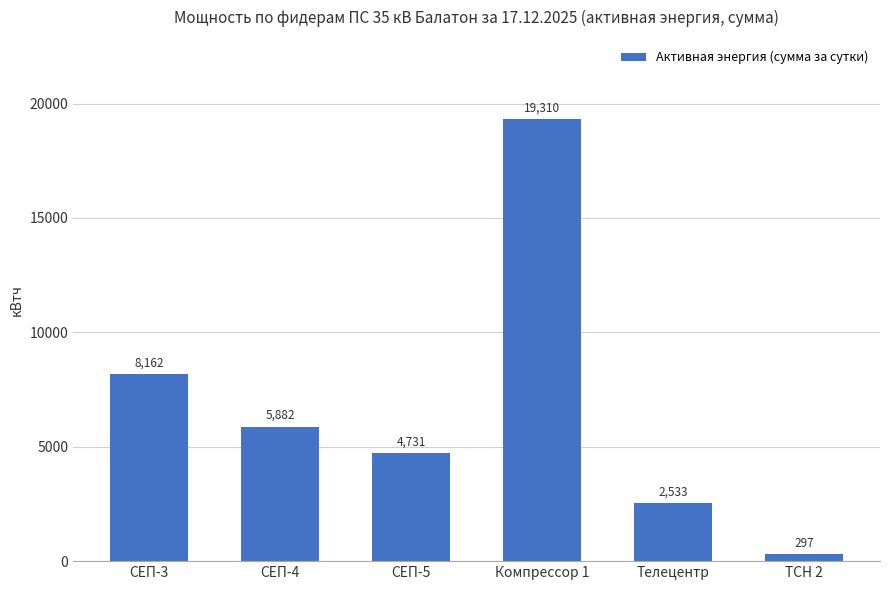

List the labels in order of value, smallest first.

ТСН 2, Телецентр, СЕП-5, СЕП-4, СЕП-3, Компрессор 1